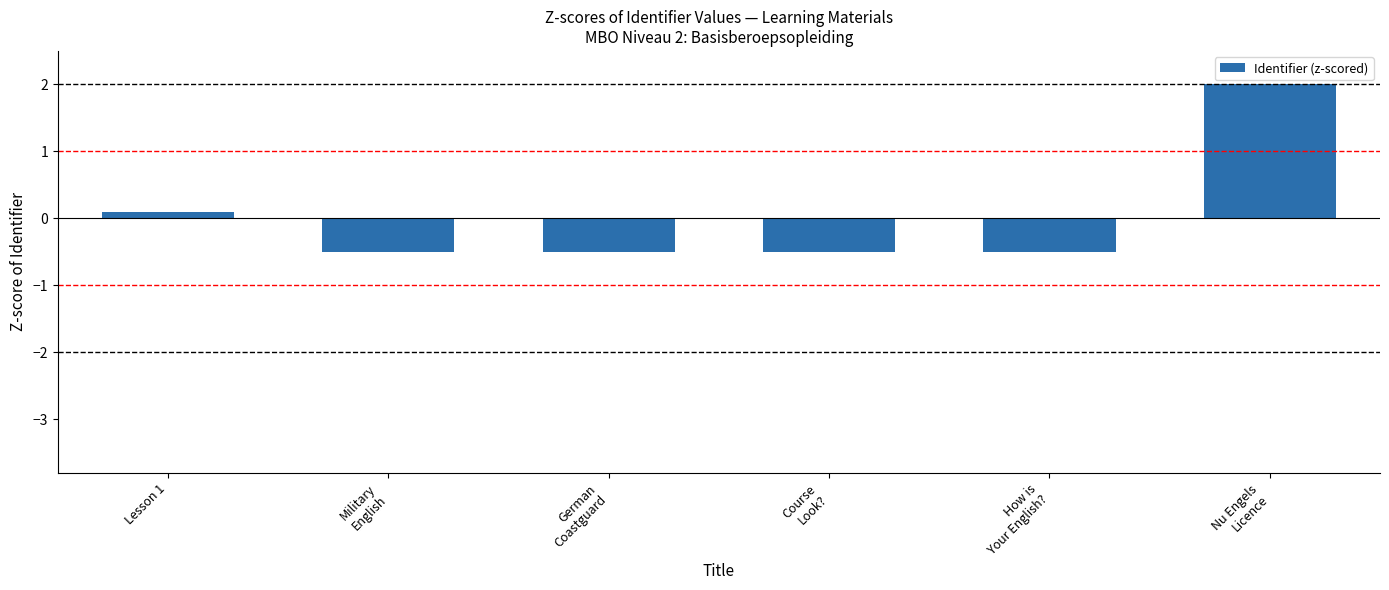

How many negative values are there?

4